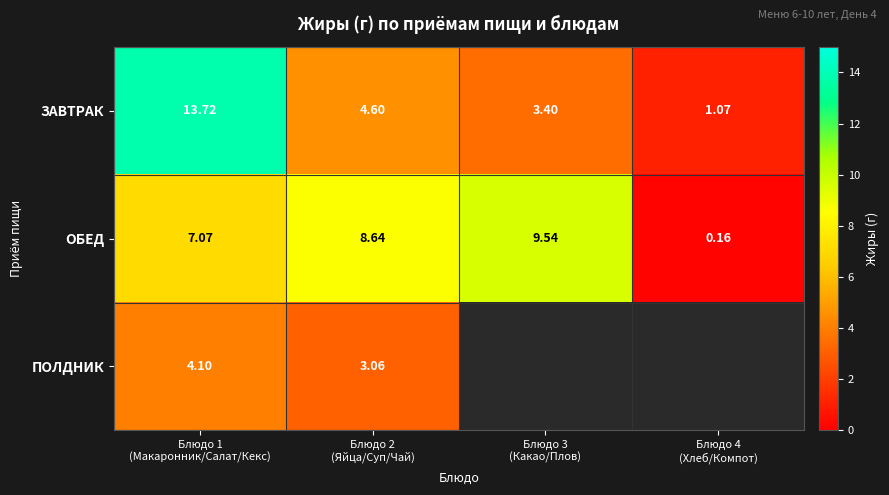

At which label does ЗАВТРАК reach its peak?

Блюдо 1 (Макаронник/Салат/Кекс)